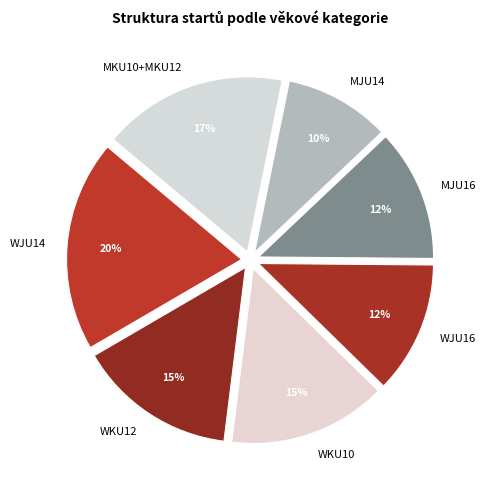

How many slices are in this pie chart?

7